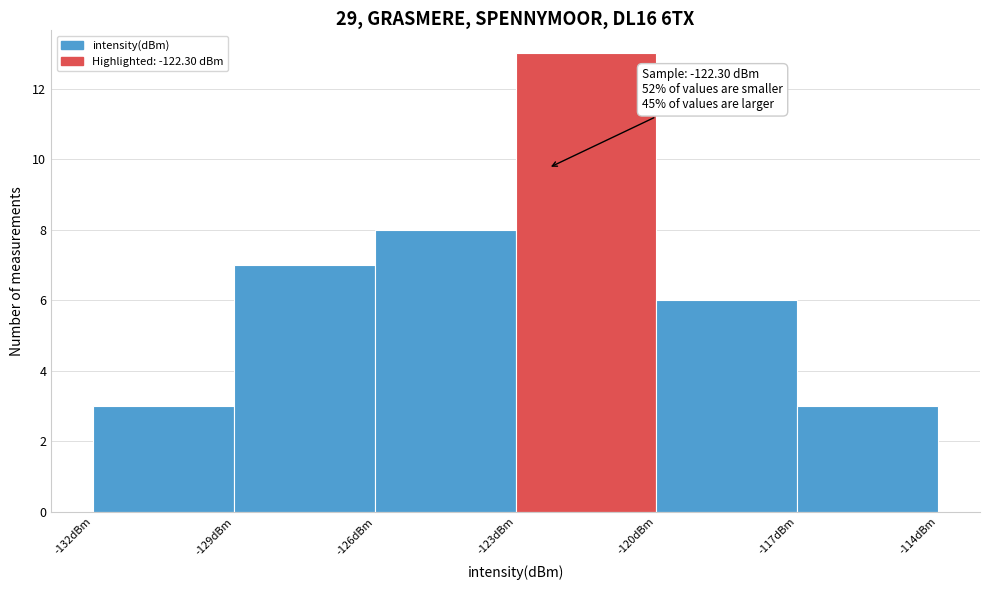

Which range on the x-axis has the tallest bar?

-123 to -120